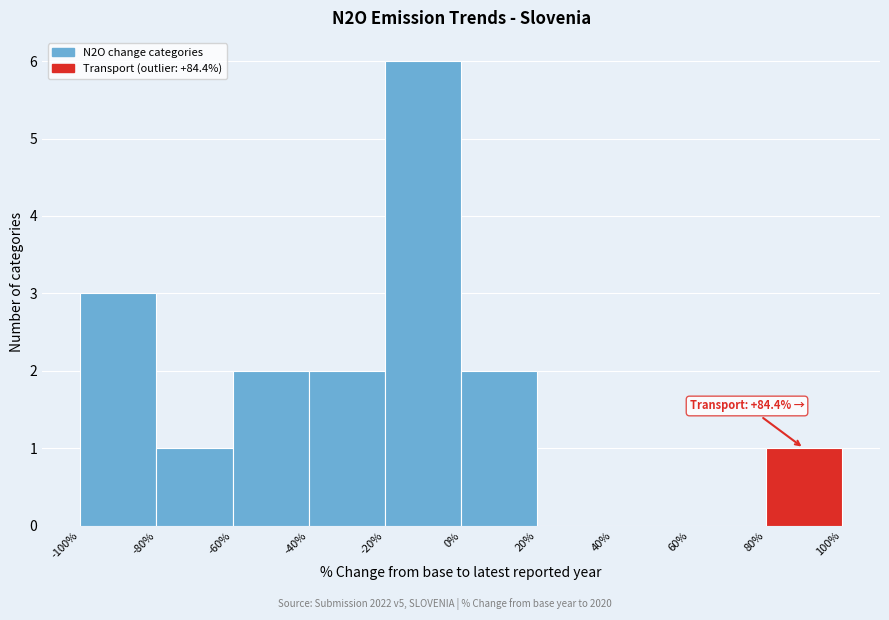

Over which range of the x-axis is the bar tallest?

-20% to 0%